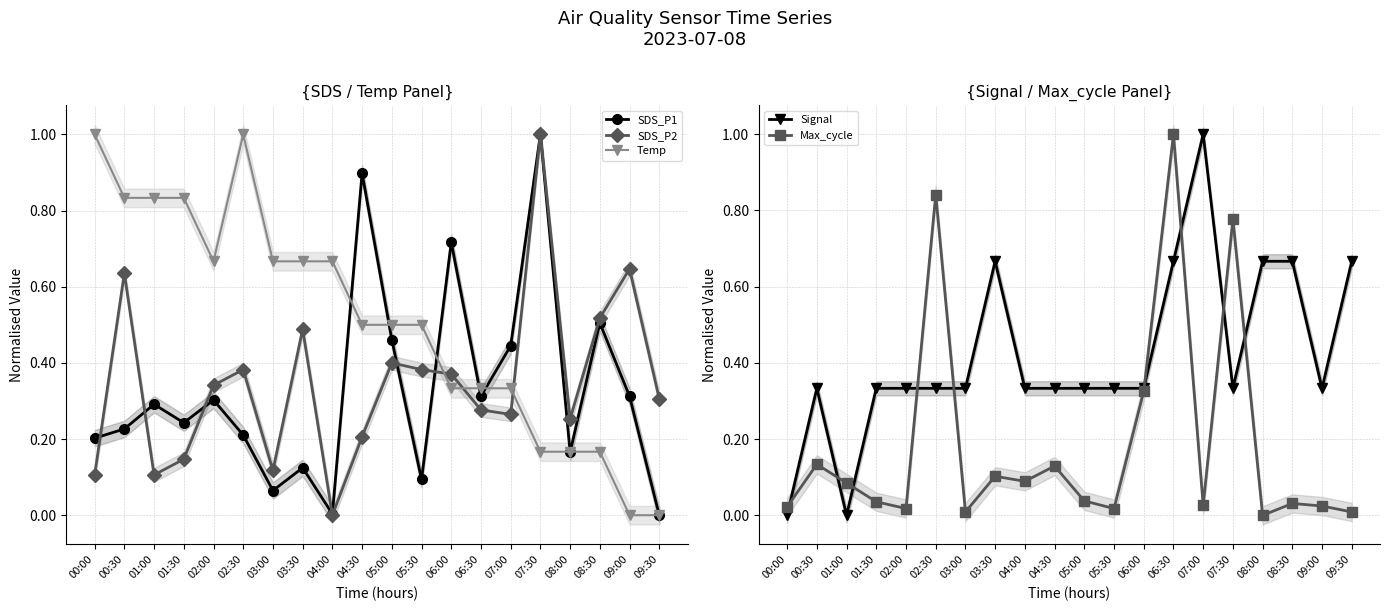

At how many categories does at least one series exceed 0?

20